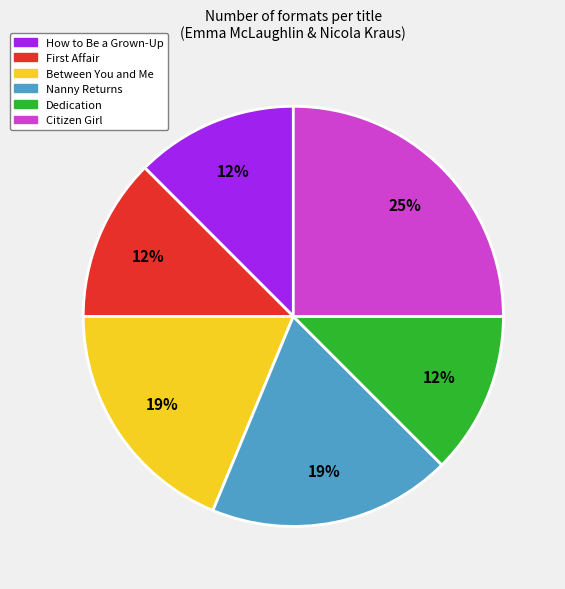

What is the largest slice in the pie chart?

Citizen Girl